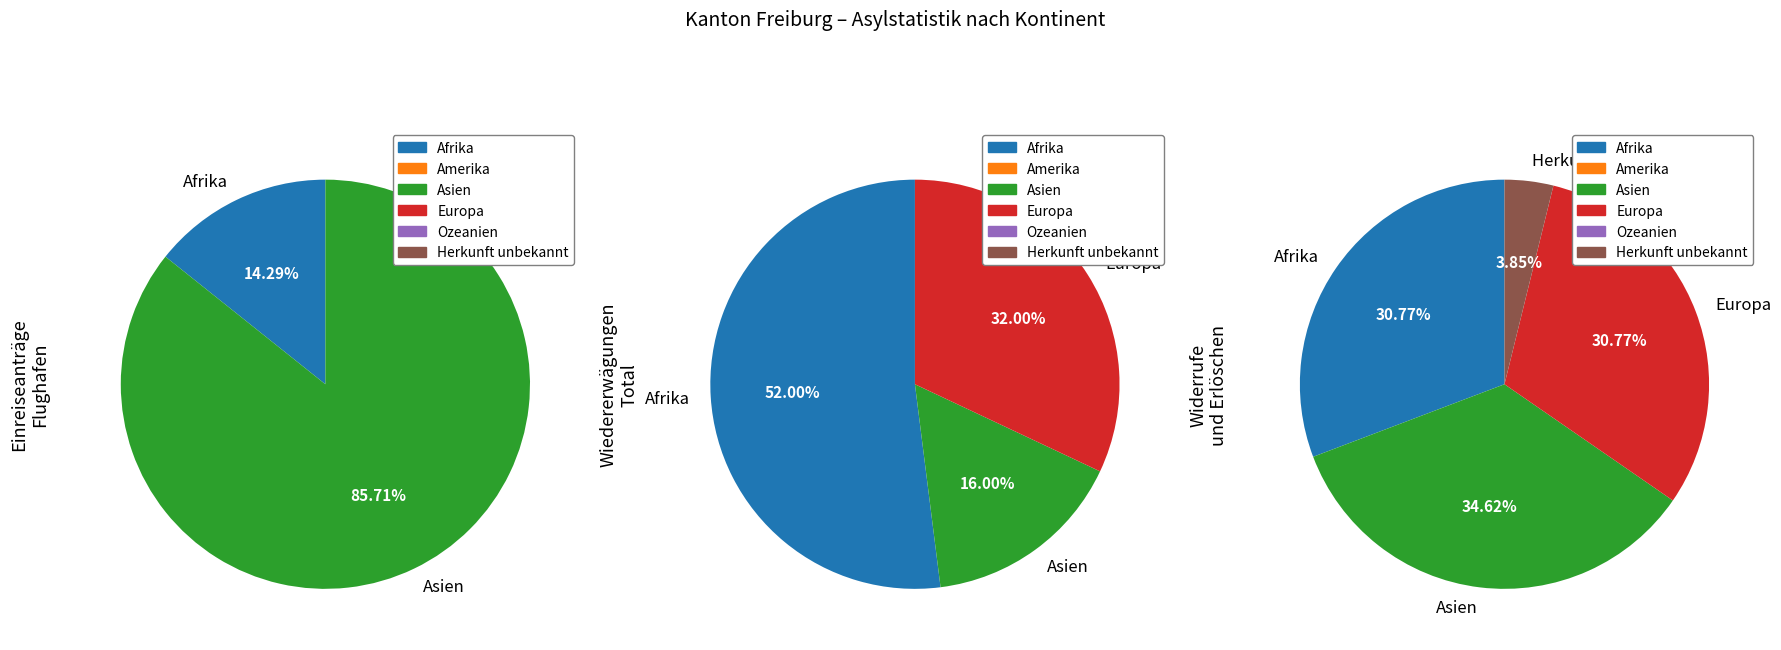

Is Europa the majority of the pie?

No